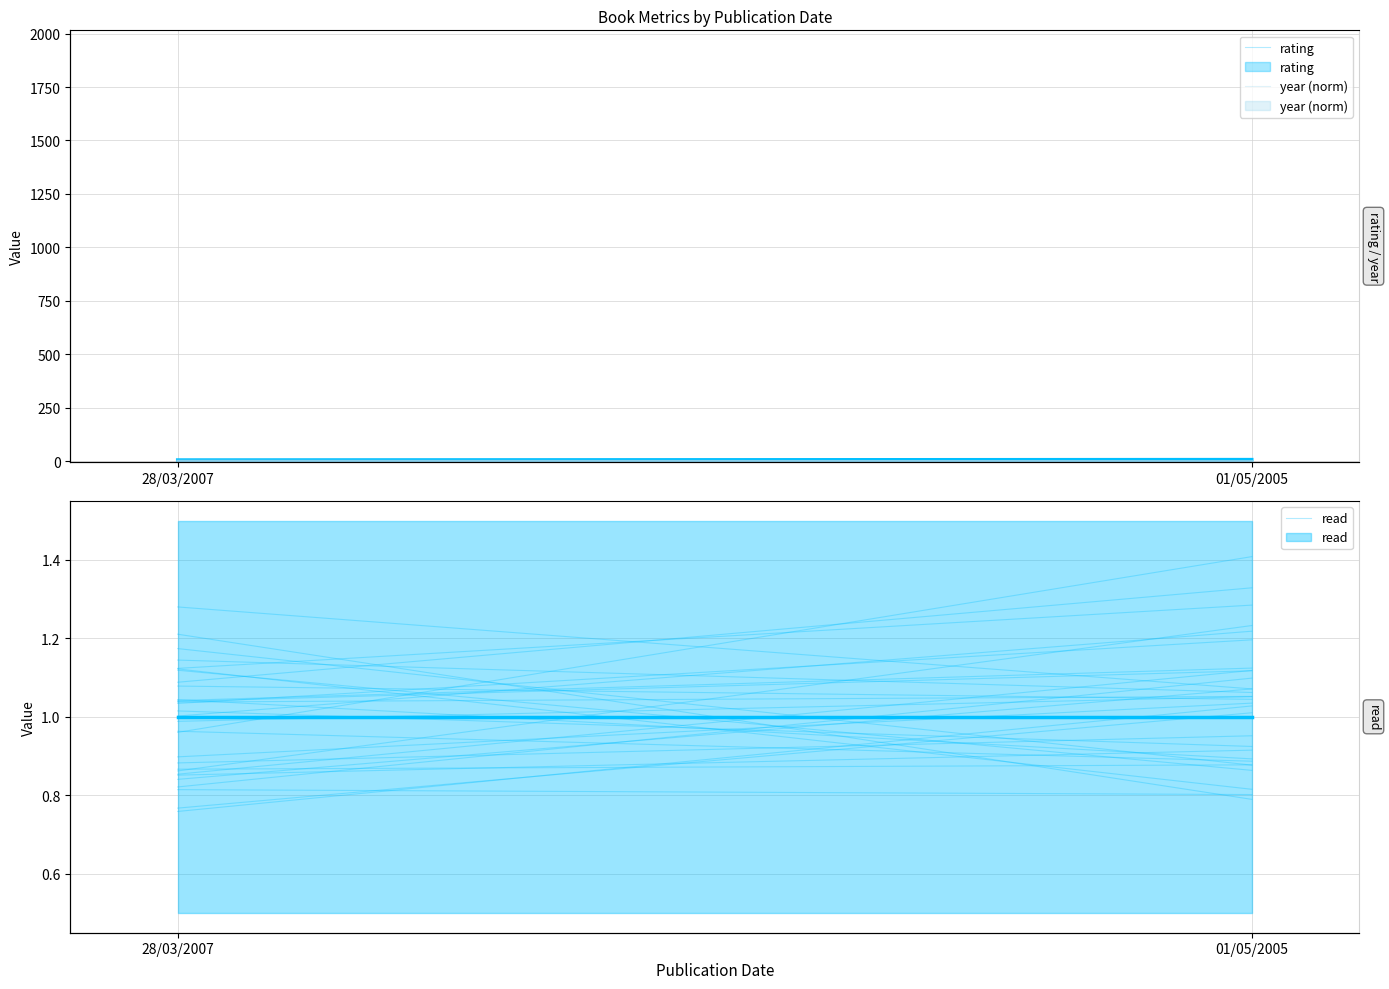

How many distinct data groups are displayed?

3